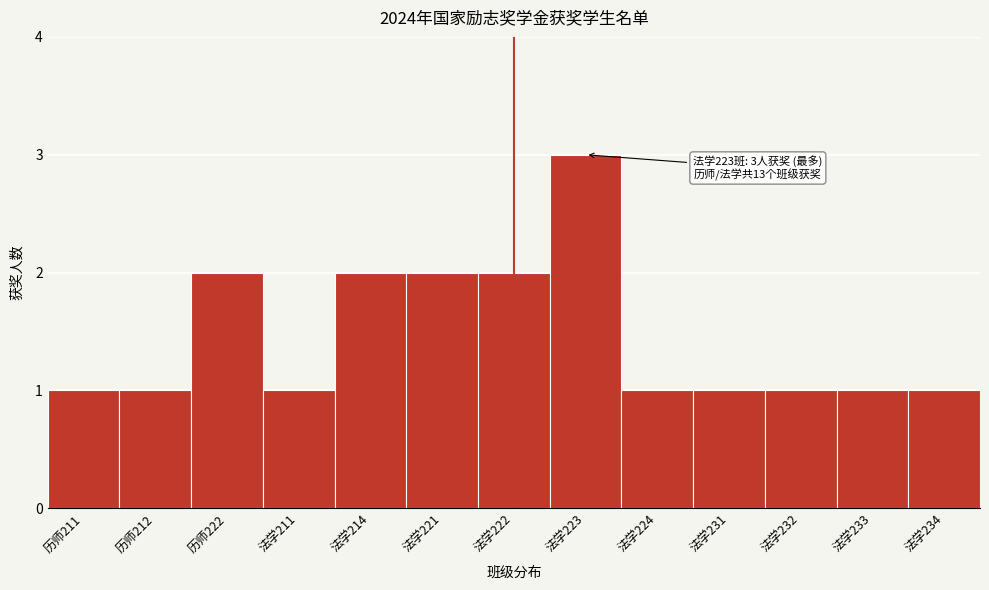

Reading left to right, extract all data points from this chart.

1	1	2	1	2	2	2	3	1	1	1	1	1